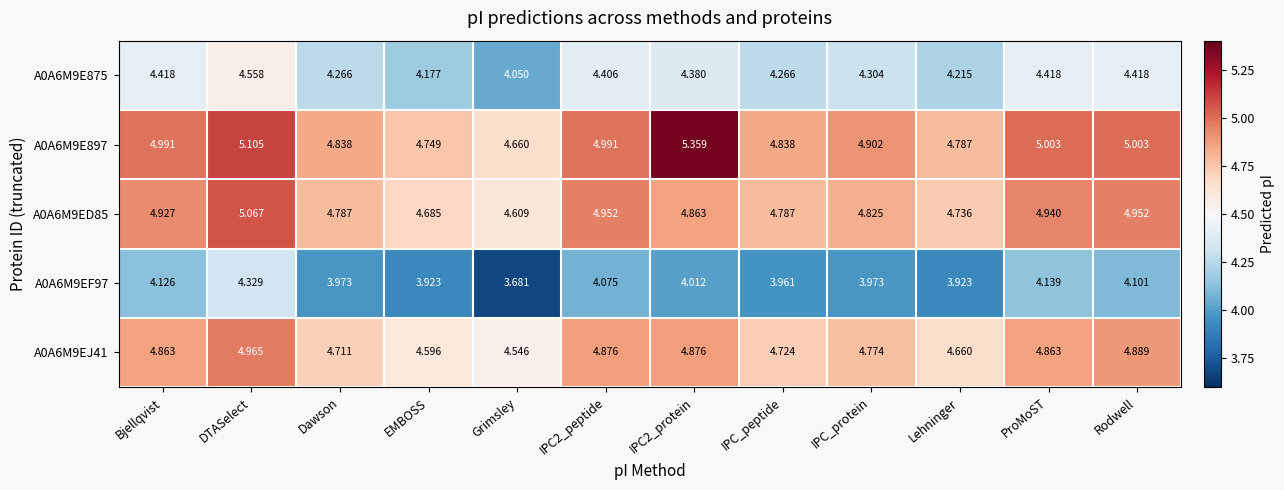

Is the value of A0A6M9ED85 at IPC2_peptide greater than the value of A0A6M9E875 at ProMoST?

Yes